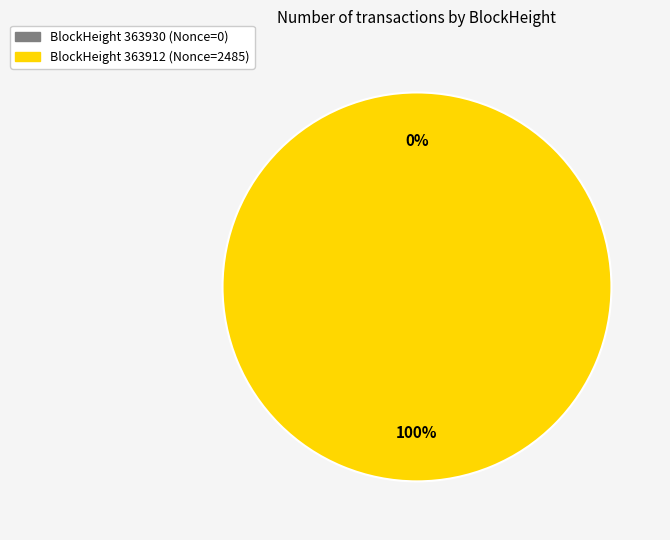

Which category has the biggest portion of the pie?

363912